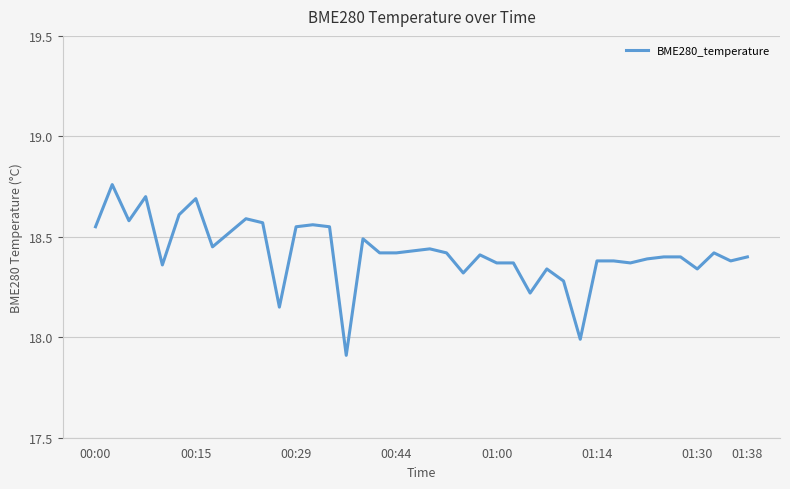

How many lines are shown in the chart?

1